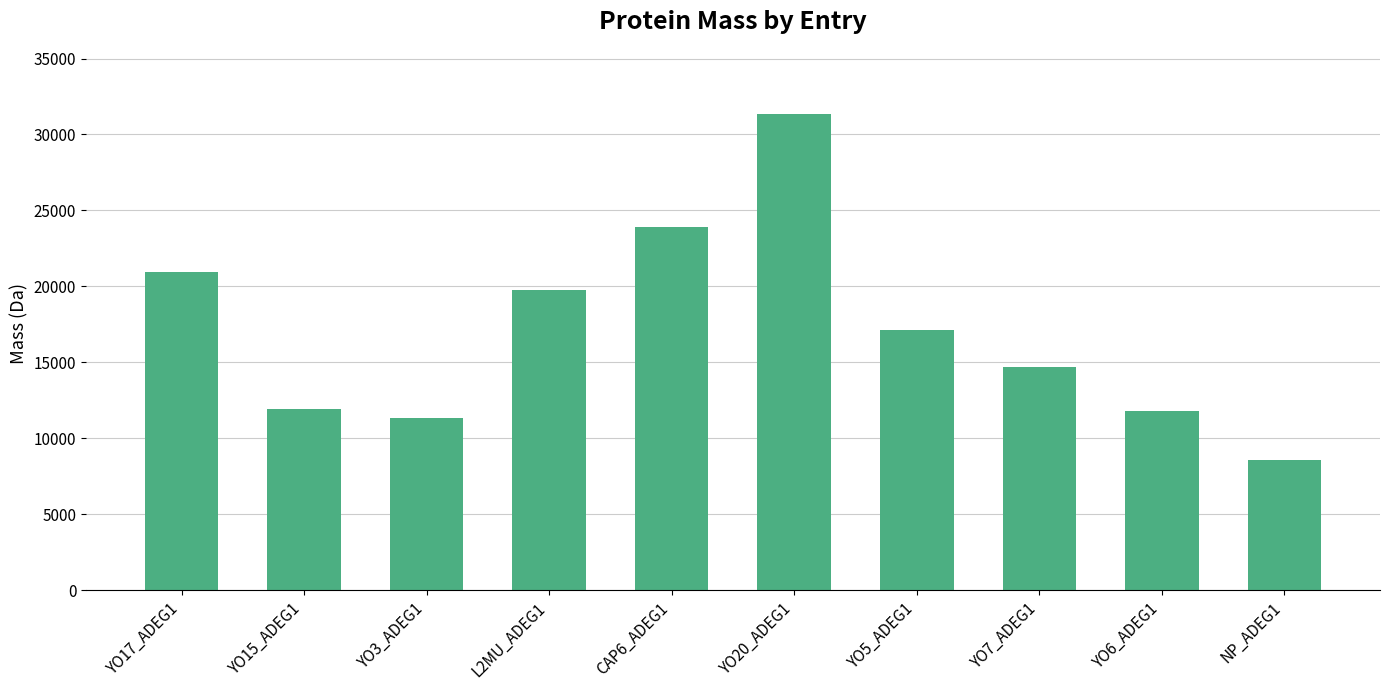

At which label does the data first exceed 17109?

YO17_ADEG1